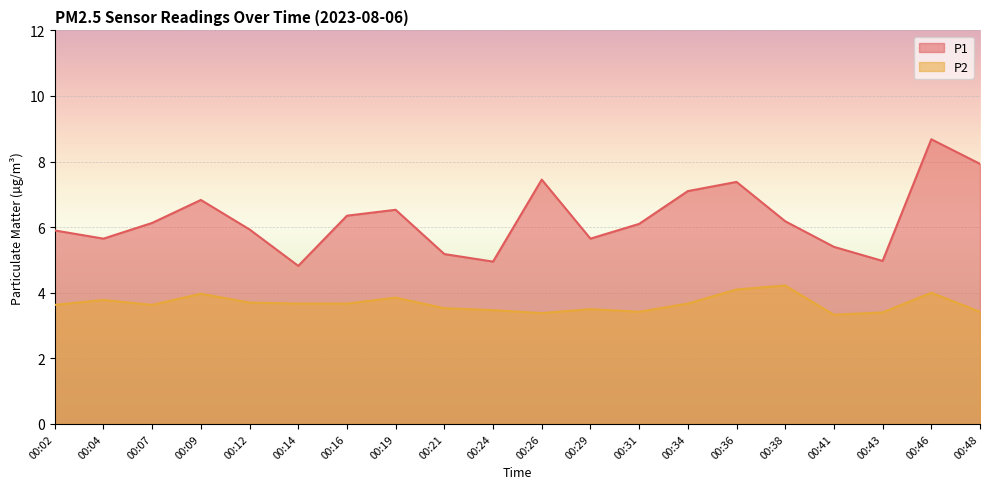

What is the minimum value shown in the chart?

3.3